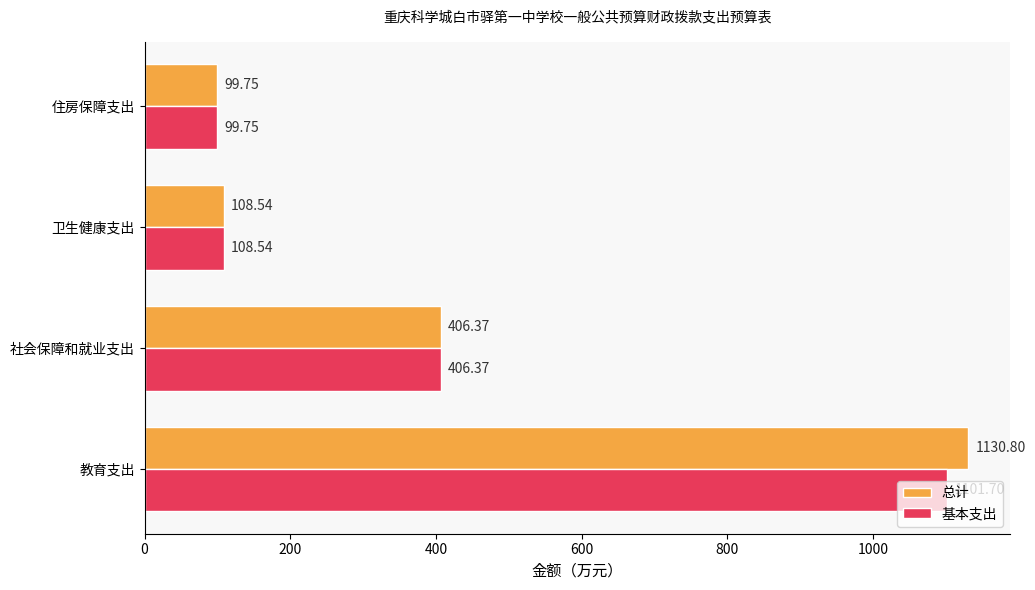

Where is 基本支出 nearest to the value 600?

社会保障和就业支出